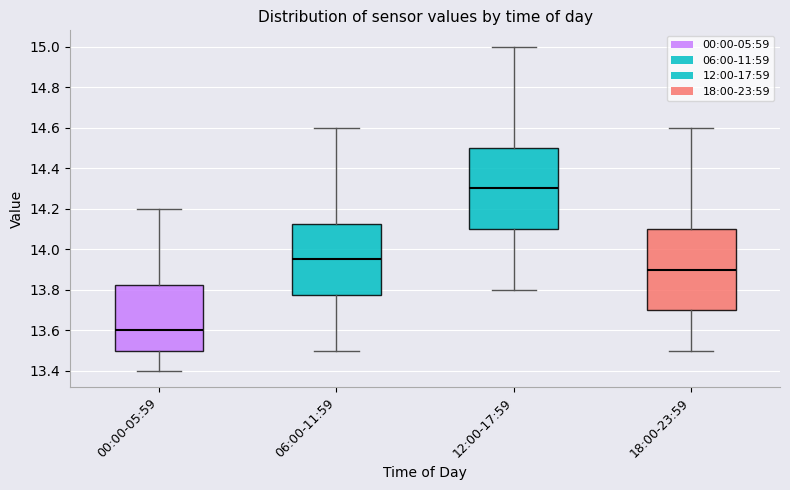

Which box's median line is the lowest?

00:00-05:59